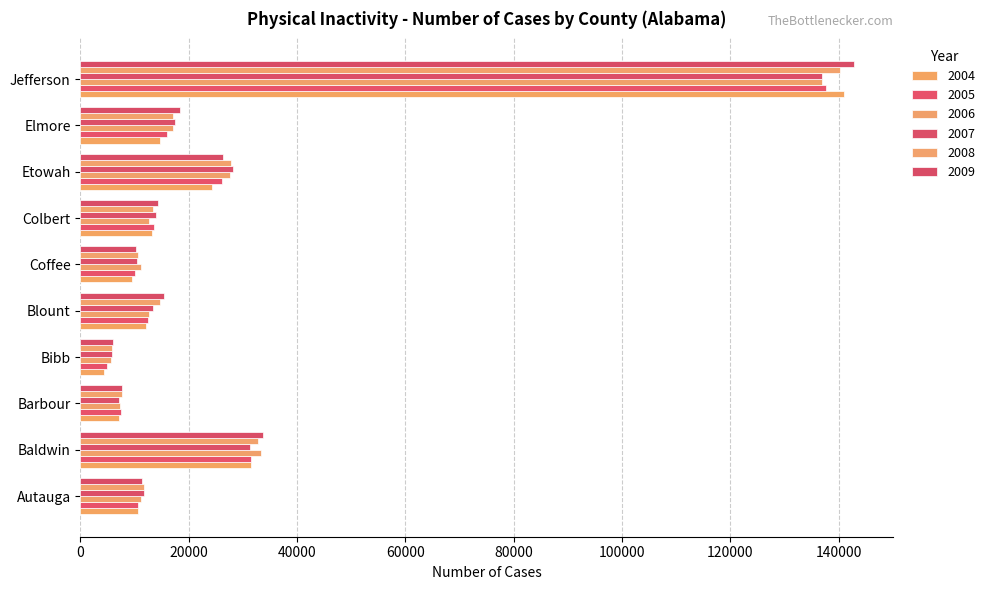

How many categories are shown in the chart?

10